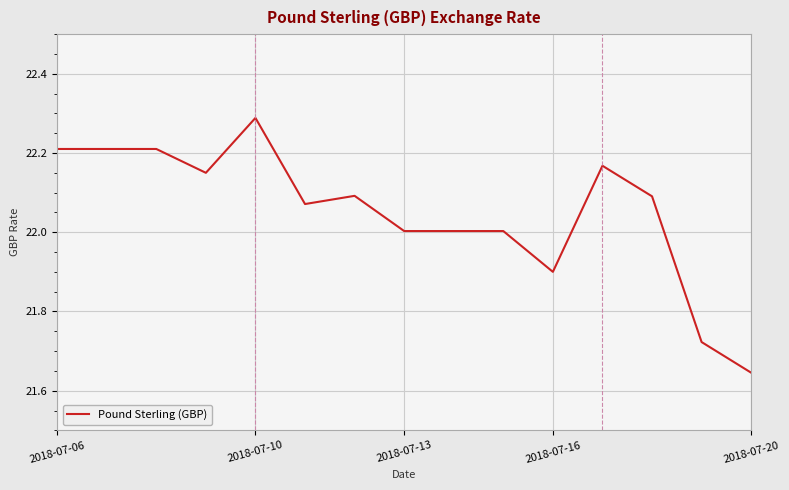

What is the difference between the maximum and minimum values?

0.6